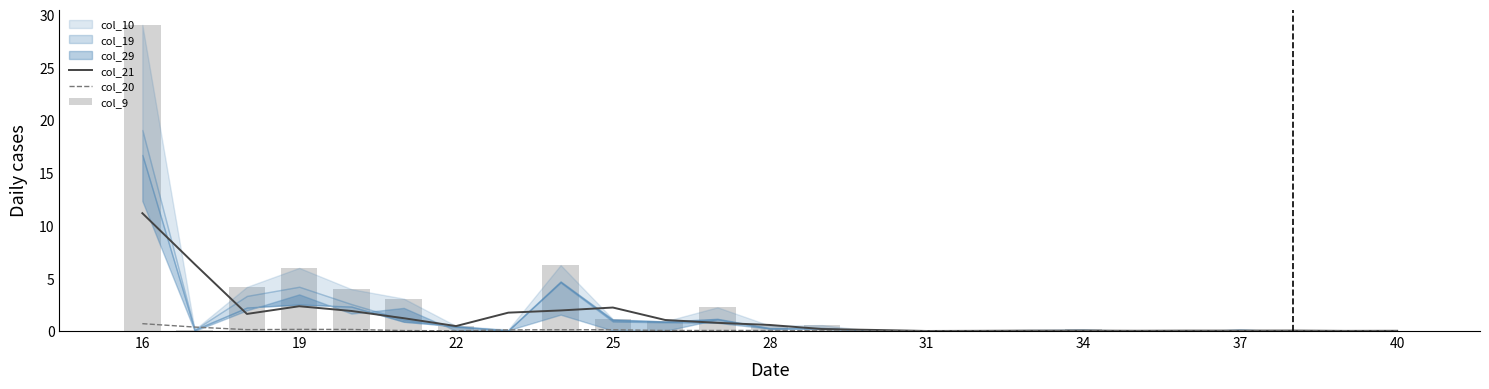

How many categories are shown in the chart?

25